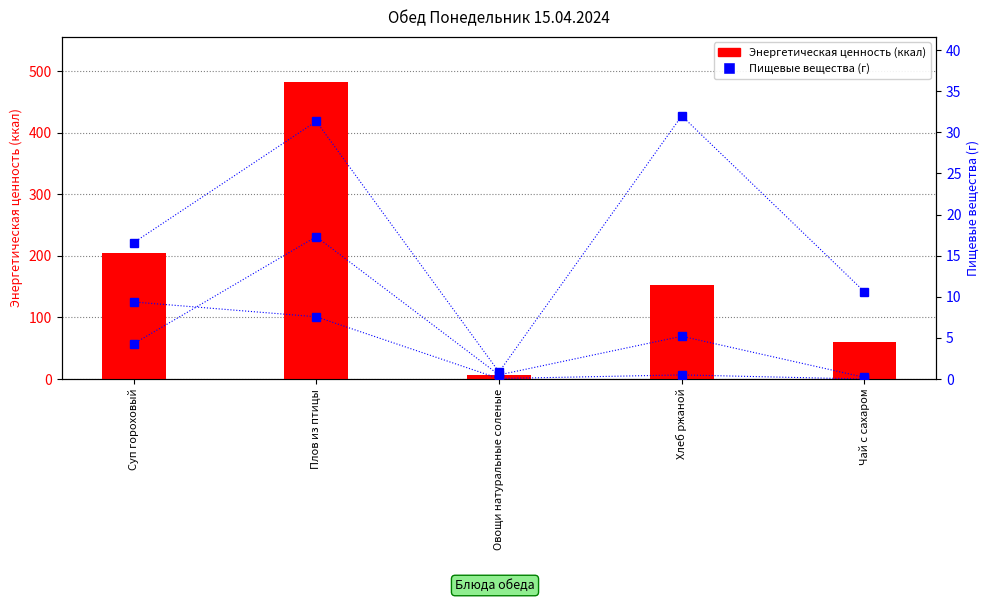

What is the label of the 3rd bar from the right?

Овощи натуральные соленые